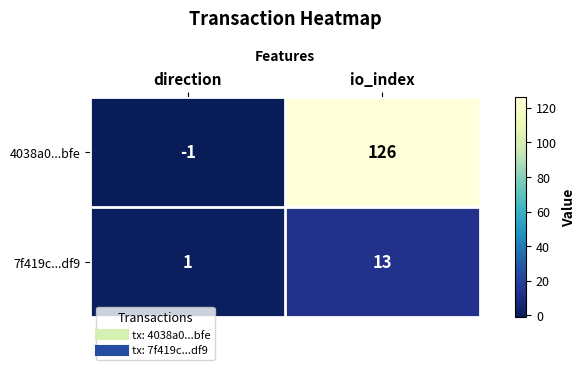

Which label corresponds to the smallest value in the chart?

direction